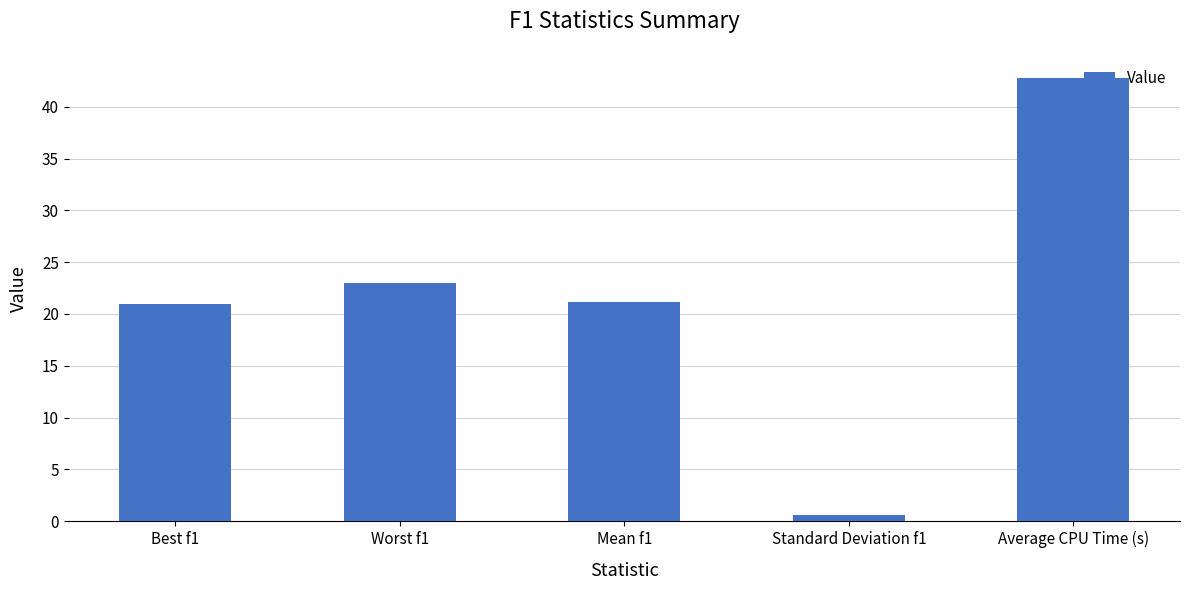

Count the number of categories in the chart.

5